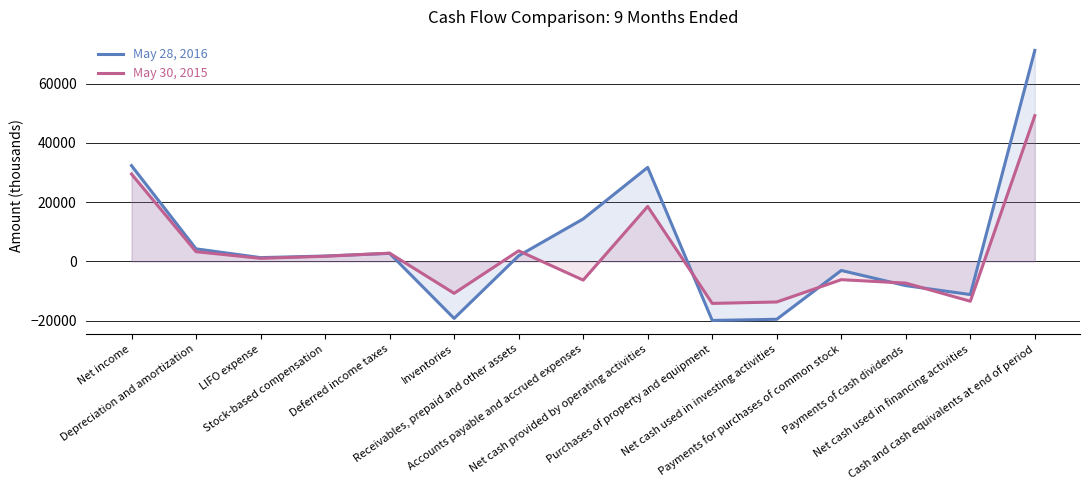

The May 28, 2016 series shows 1818 at Stock-based compensation. True or false?

True